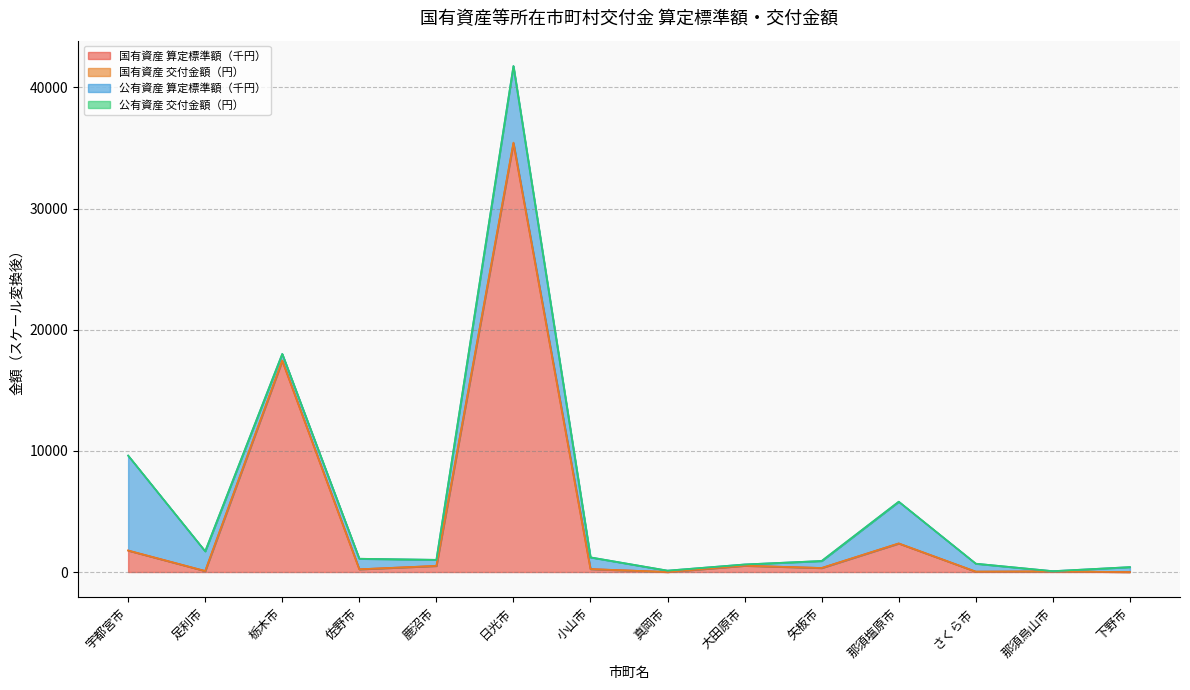

What is the maximum value for 国有資産 交付金額（円）?

35443.7